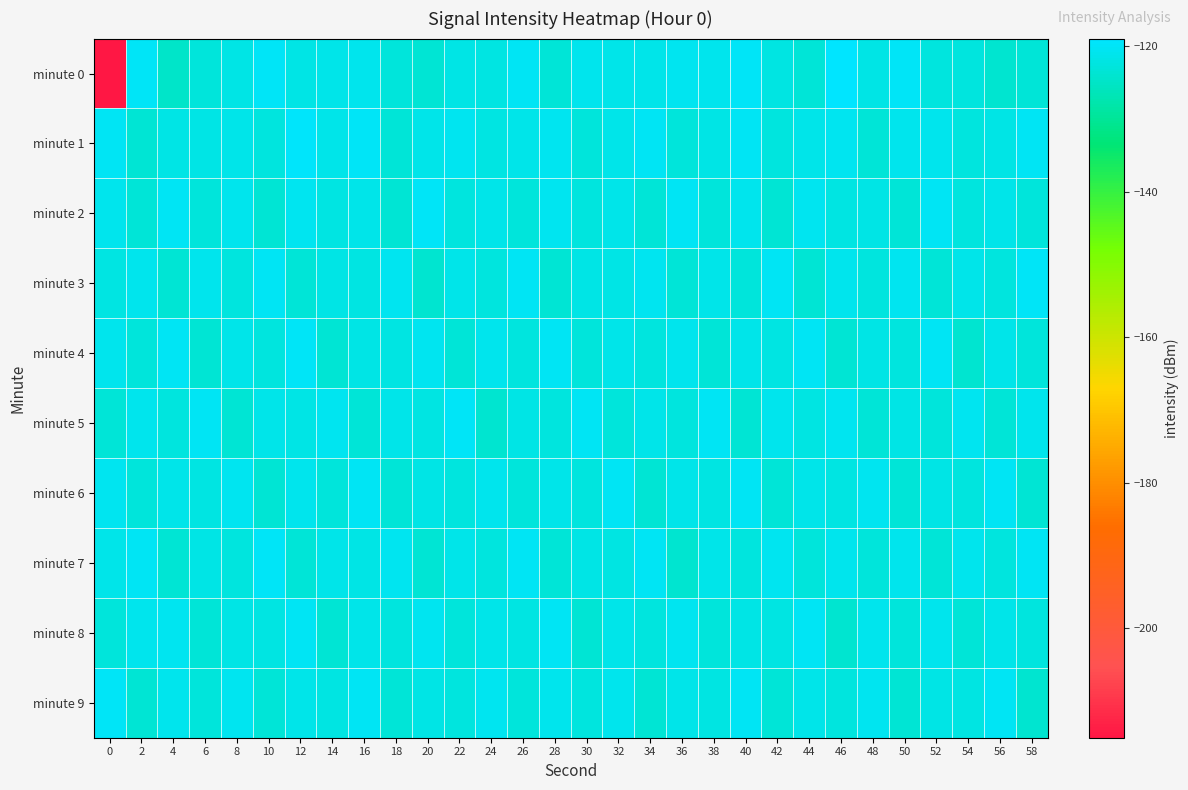

Between 44 and 46, which is larger?

46